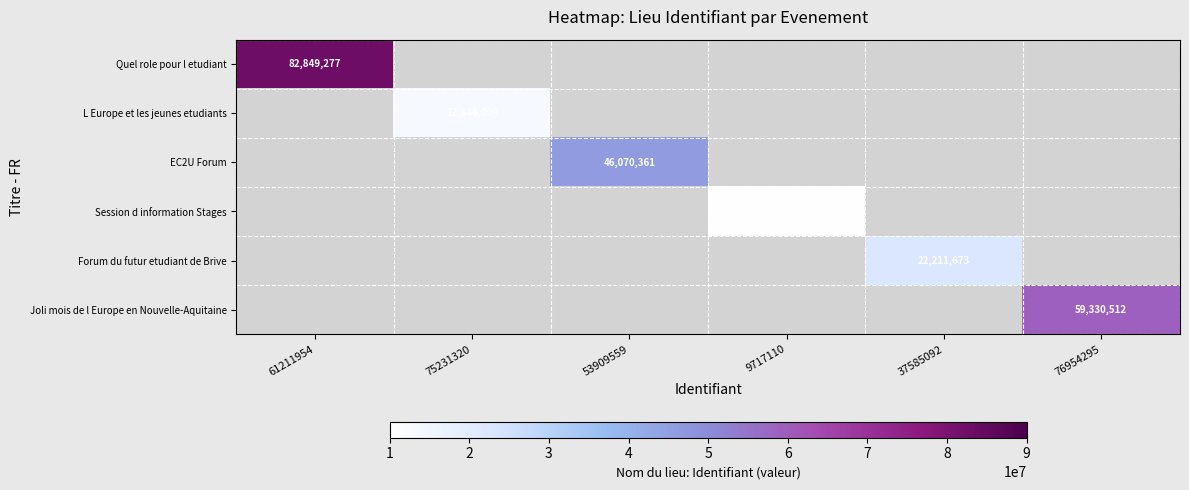

Count the number of categories in the chart.

6